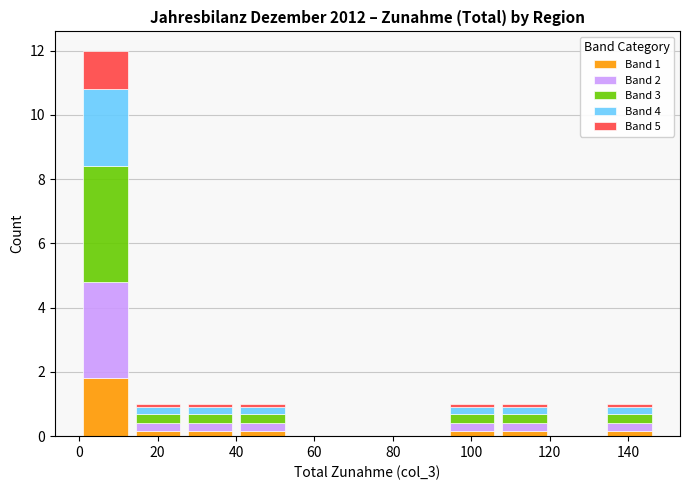

Which range on the x-axis has the tallest stacked bar (by total height)?

0 to 14